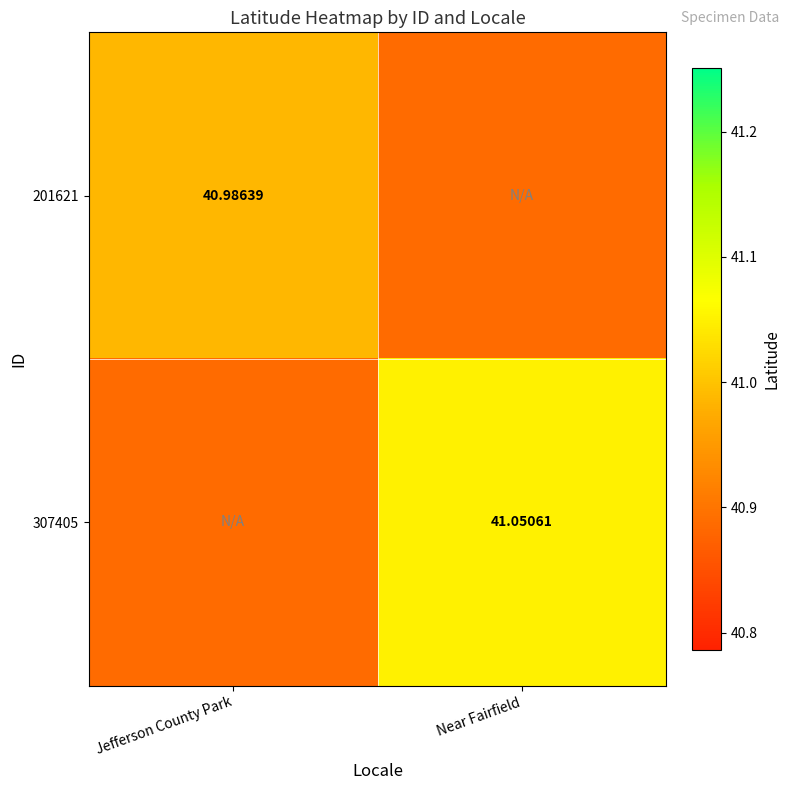

At how many categories does at least one series exceed 40?

2